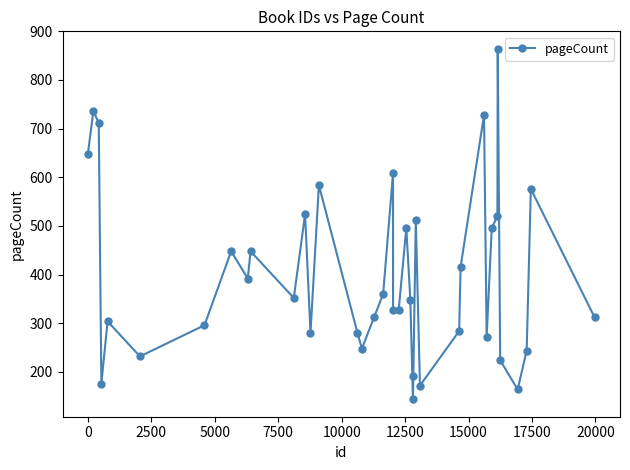

What is the maximum value shown in the chart?

864